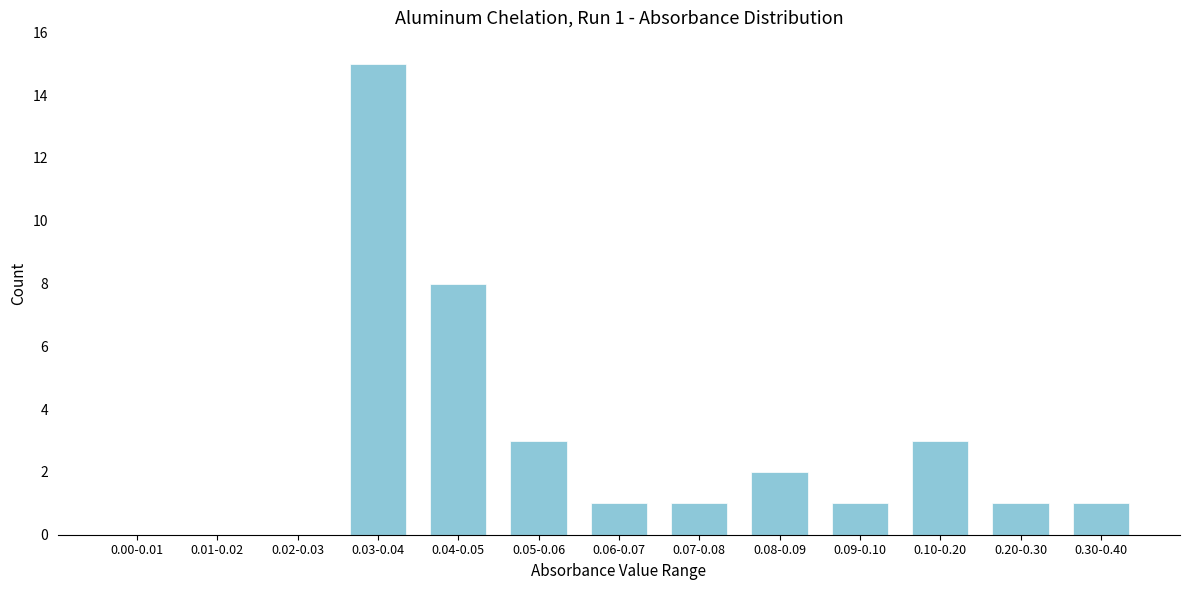

Reading left to right, extract all data points from this chart.

0.00-0.01=0	0.01-0.02=0	0.02-0.03=0	0.03-0.04=15	0.04-0.05=8	0.05-0.06=3	0.06-0.07=1	0.07-0.08=1	0.08-0.09=2	0.09-0.10=1	0.10-0.20=3	0.20-0.30=1	0.30-0.40=1